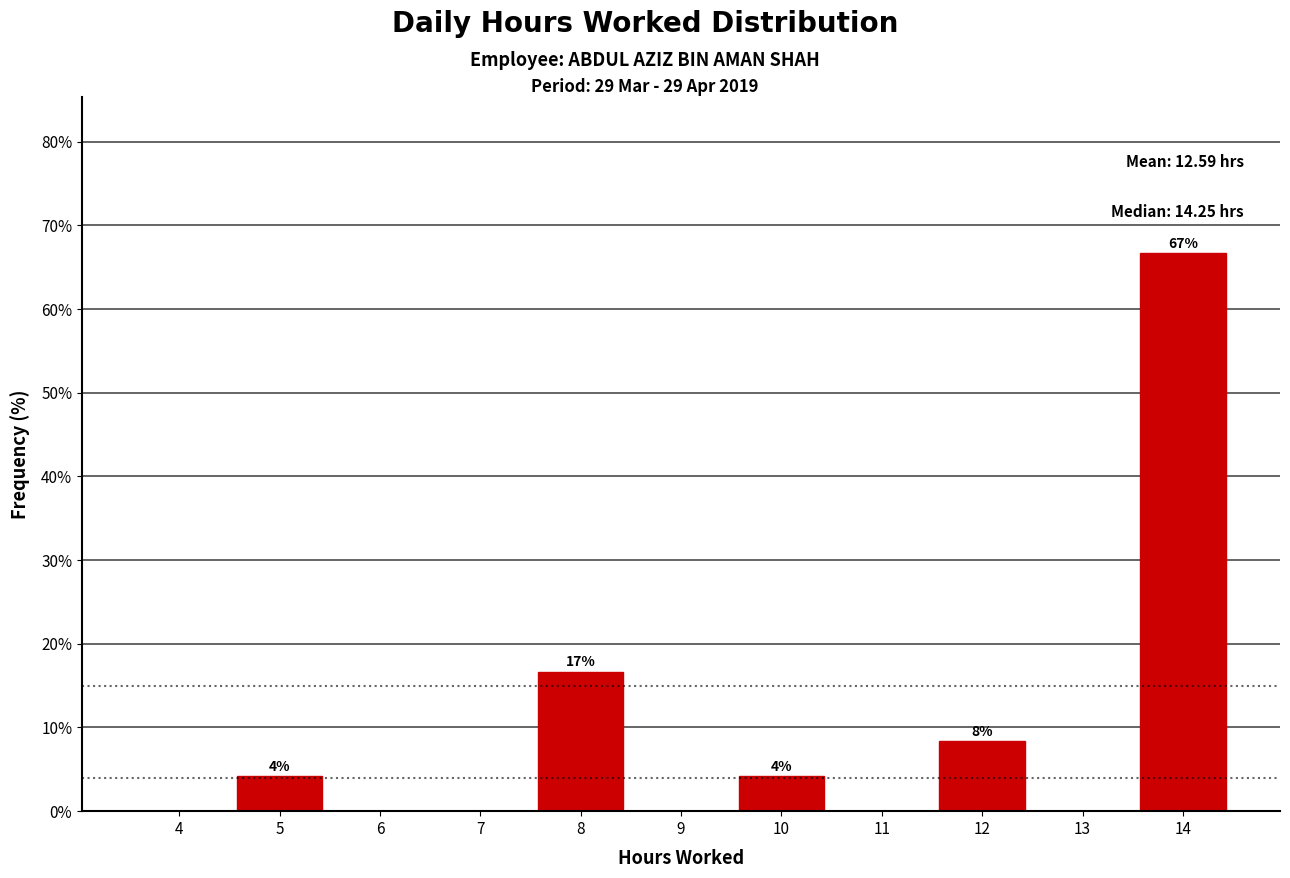

Reading left to right, list all the values displayed in this chart.

4=0.0	5=4.2	6=0.0	7=0.0	8=16.7	9=0.0	10=4.2	11=0.0	12=8.3	13=0.0	14=66.7